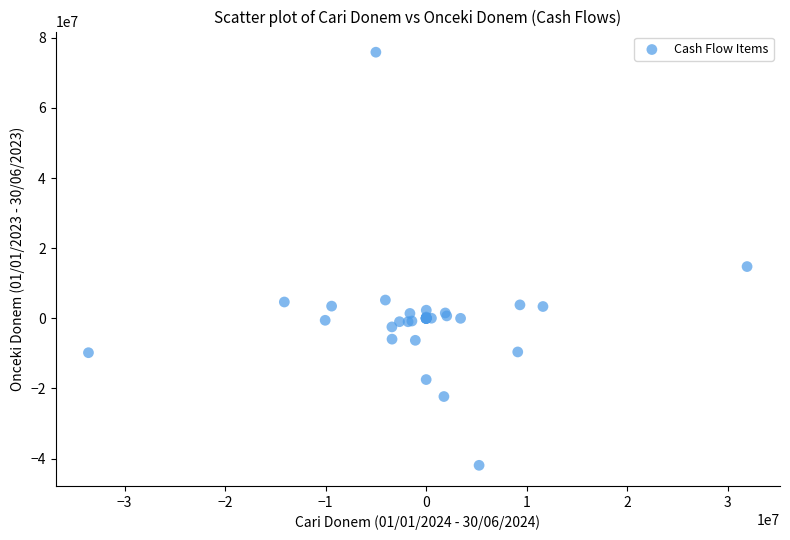

What Y value in the scatter plot is closest to 16985625?

14759546